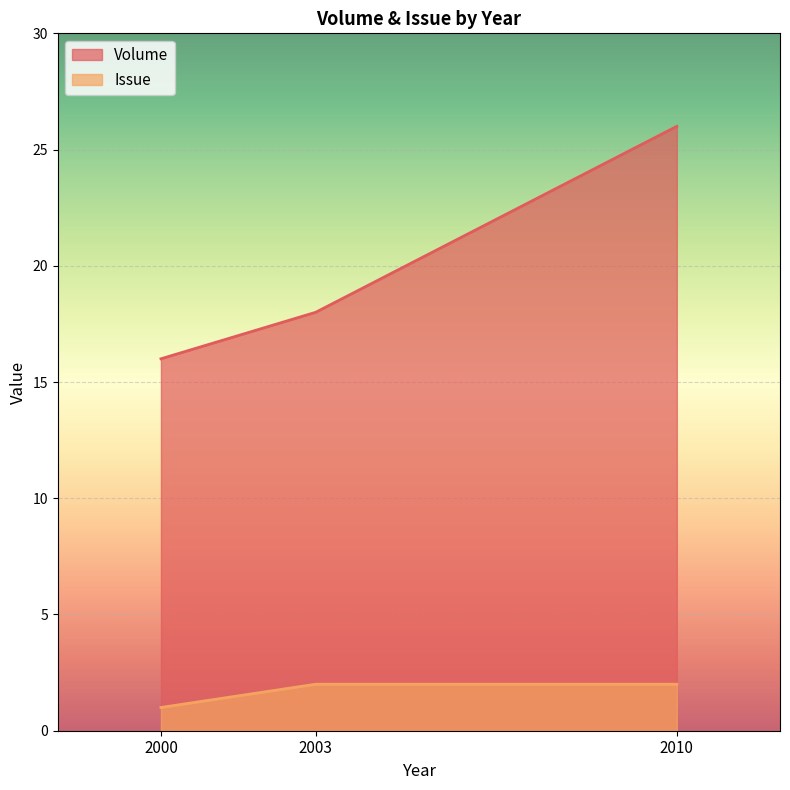

Which series has the largest total across all categories?

Volume